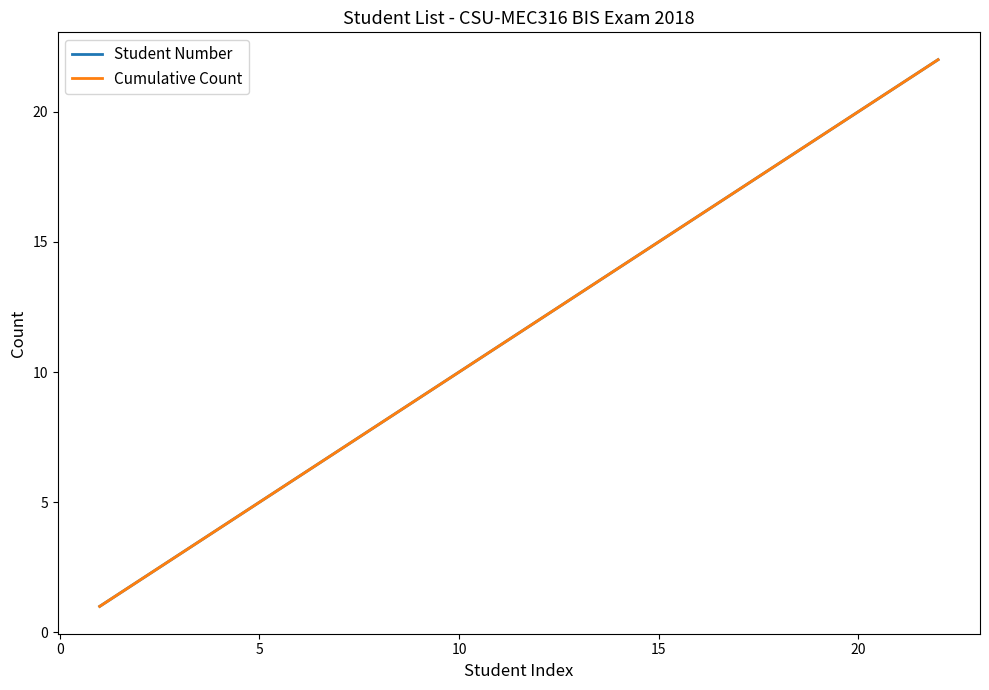

Is this an area chart (filled region under the line)?

No